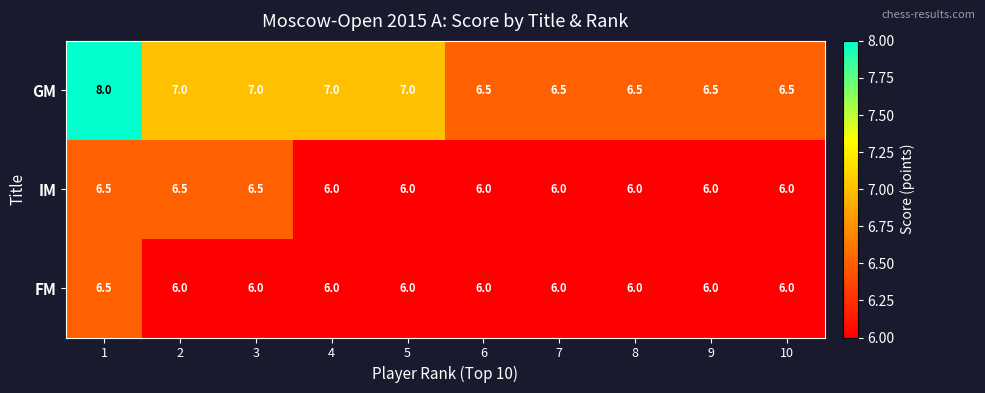

At which category is the sum across all series the highest?

1